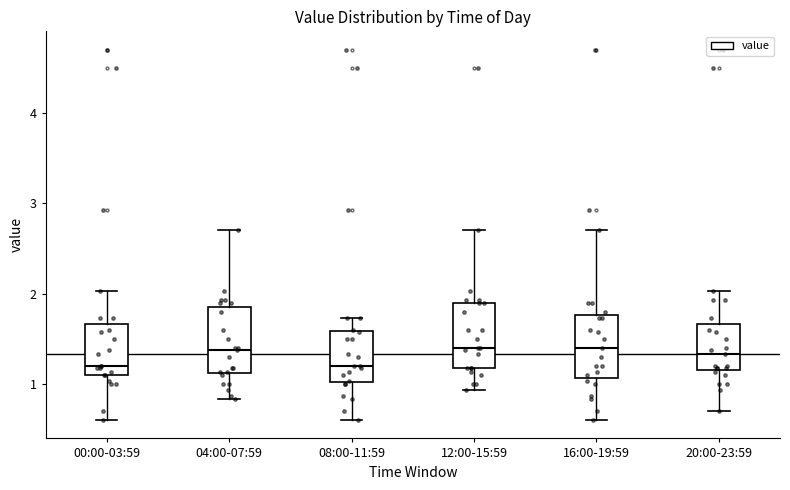

Where is the lower edge of the box for 04:00-07:59 on the y-axis? The values are not printed on the chart, so give them approximately, as read against the axis.

1.1